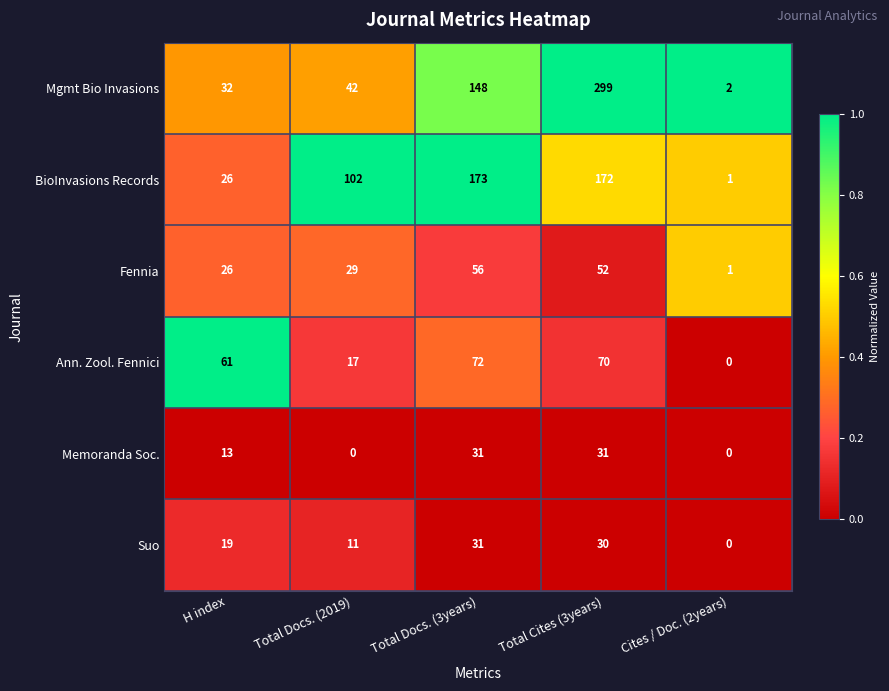

Which series has the largest total across all categories?

Mgmt Bio Invasions